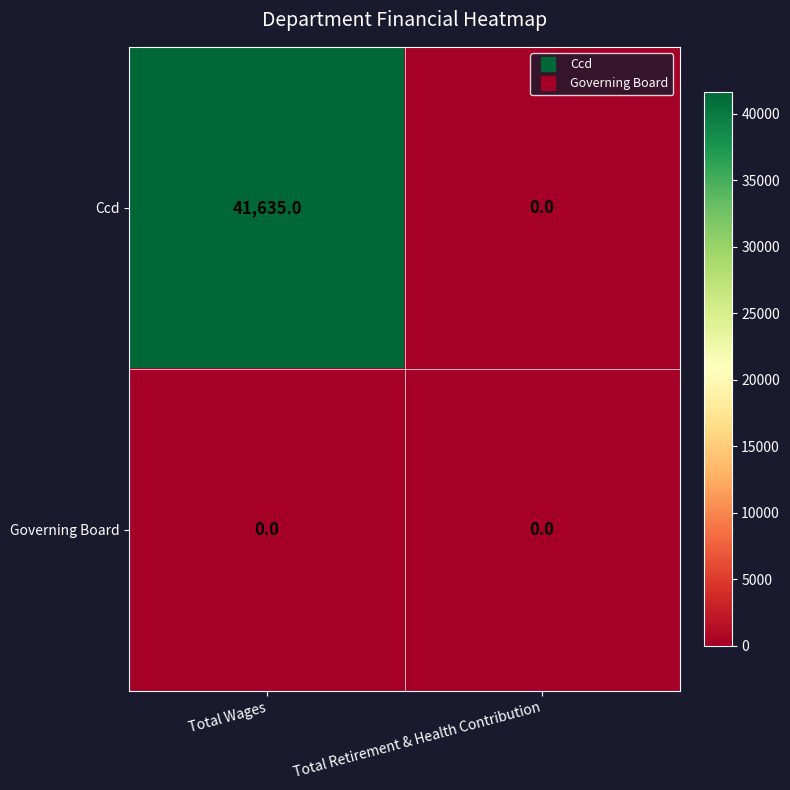

The Ccd series shows 0 at Total Retirement & Health Contribution. True or false?

True